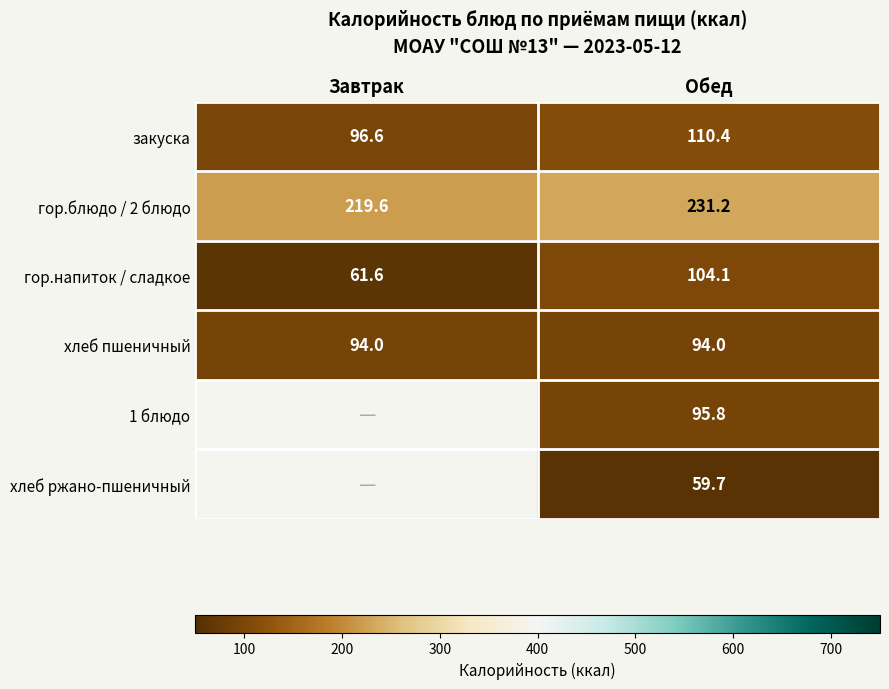

The value of хлеб пшеничный at Обед is 131.5. True or false?

False